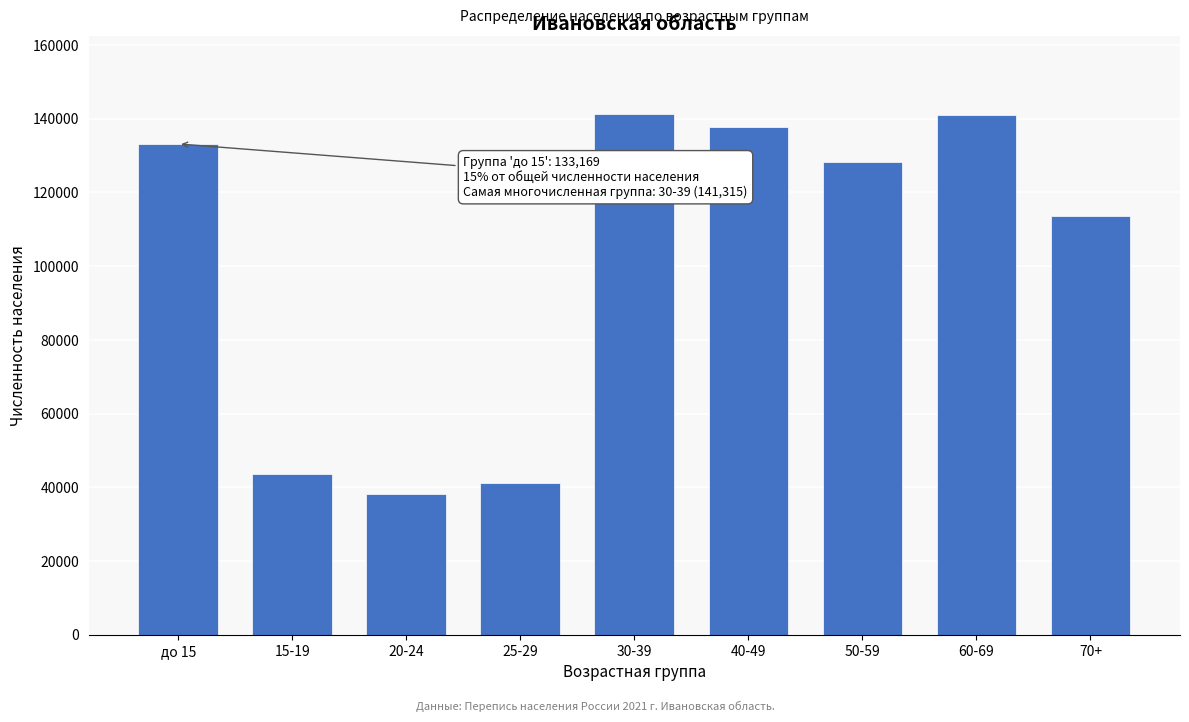

What is the difference between the values at 20-24 and 30-39?

103192